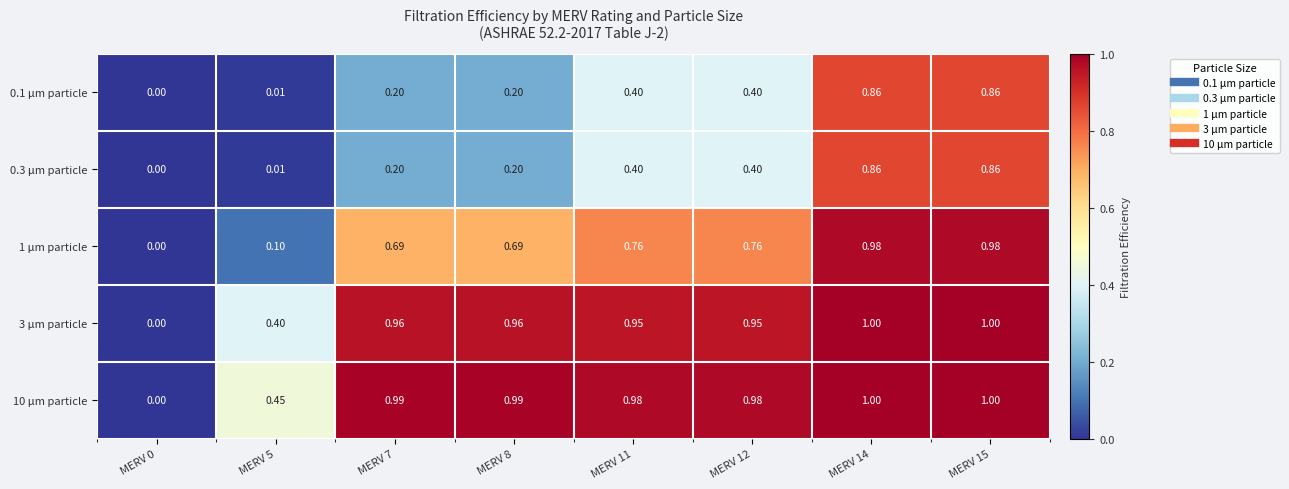

Is the value of 0.1 μm particle at MERV 15 greater than the value of 1 μm particle at MERV 0?

Yes